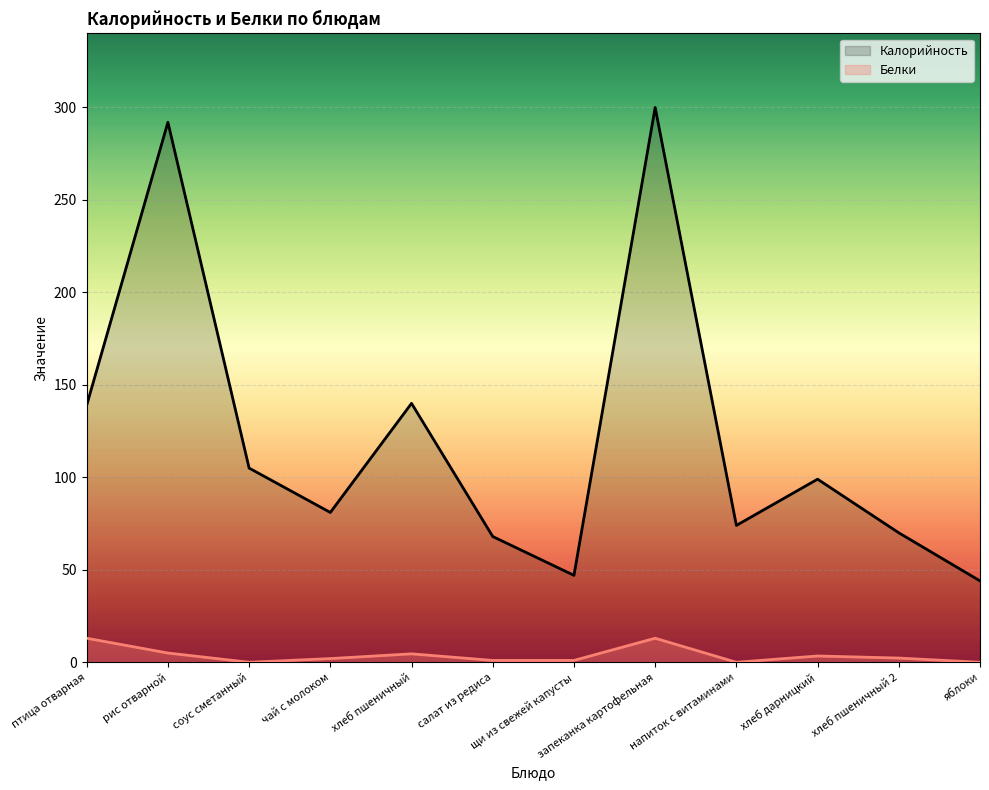

True or false: Белки and Калорийность intersect in this chart.

False